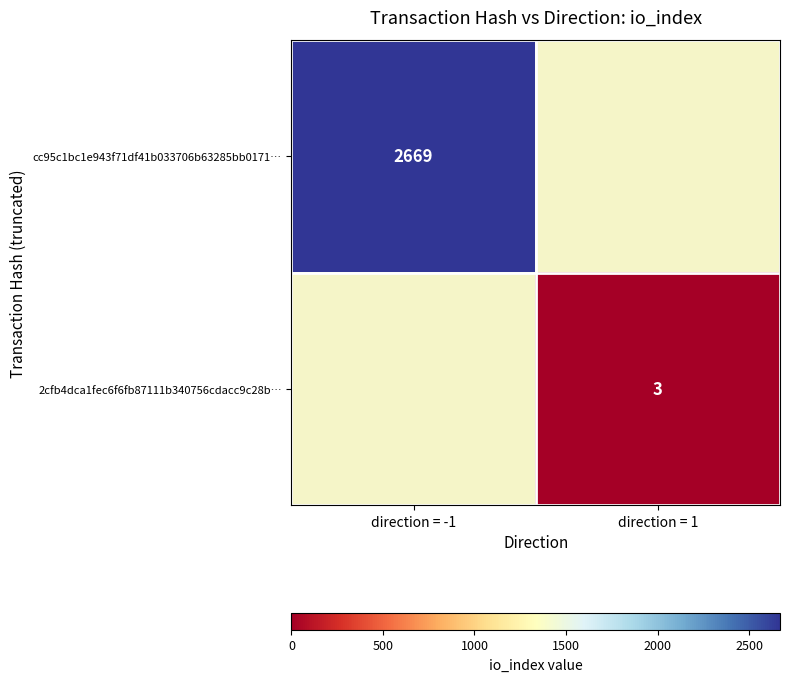

At how many categories does at least one series exceed 886?

1